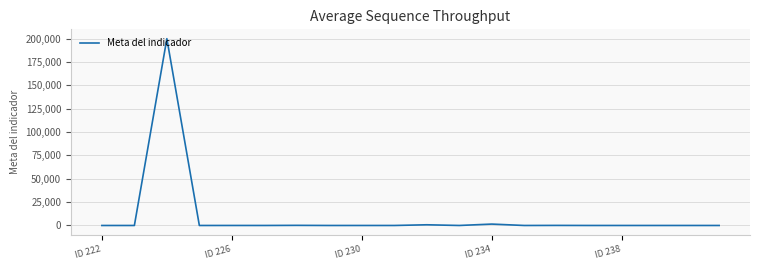

What is the difference between the maximum and minimum values?

199999